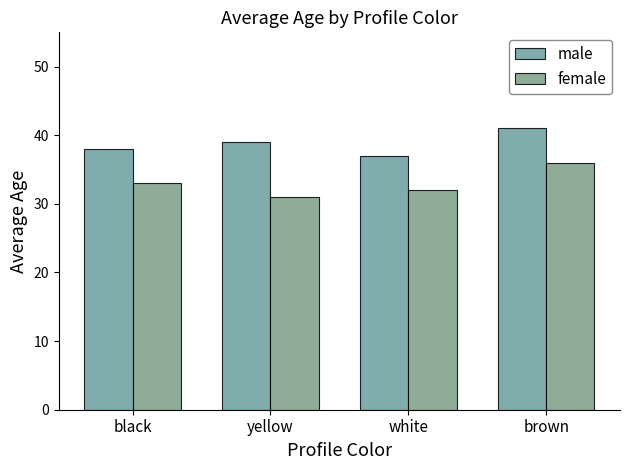

How many groups of bars are there?

4